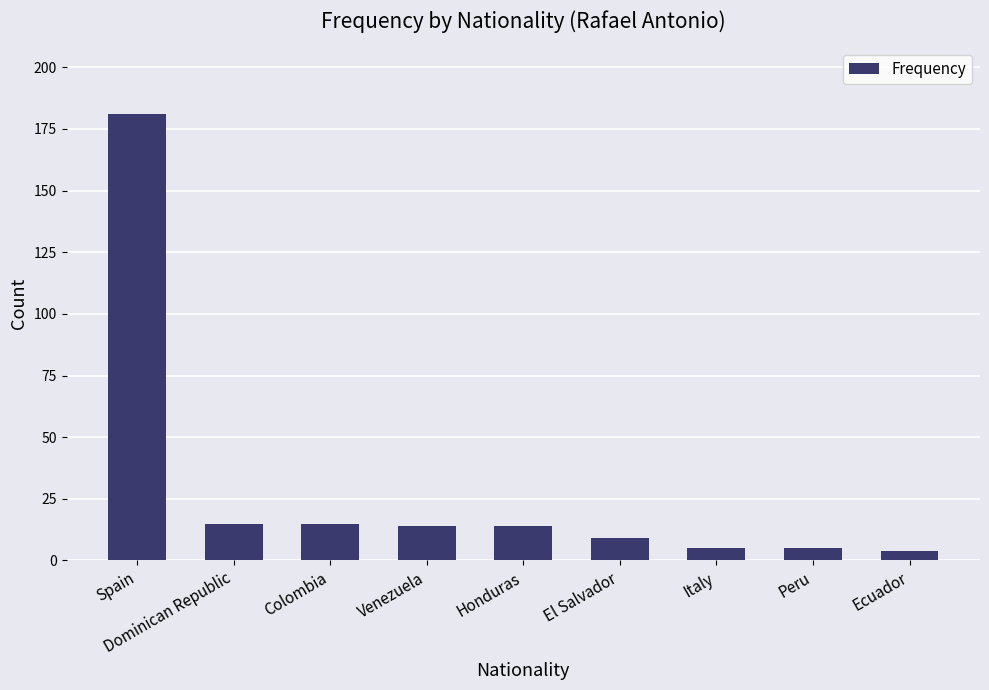

True or false: the data shows 15 at Dominican Republic.

True